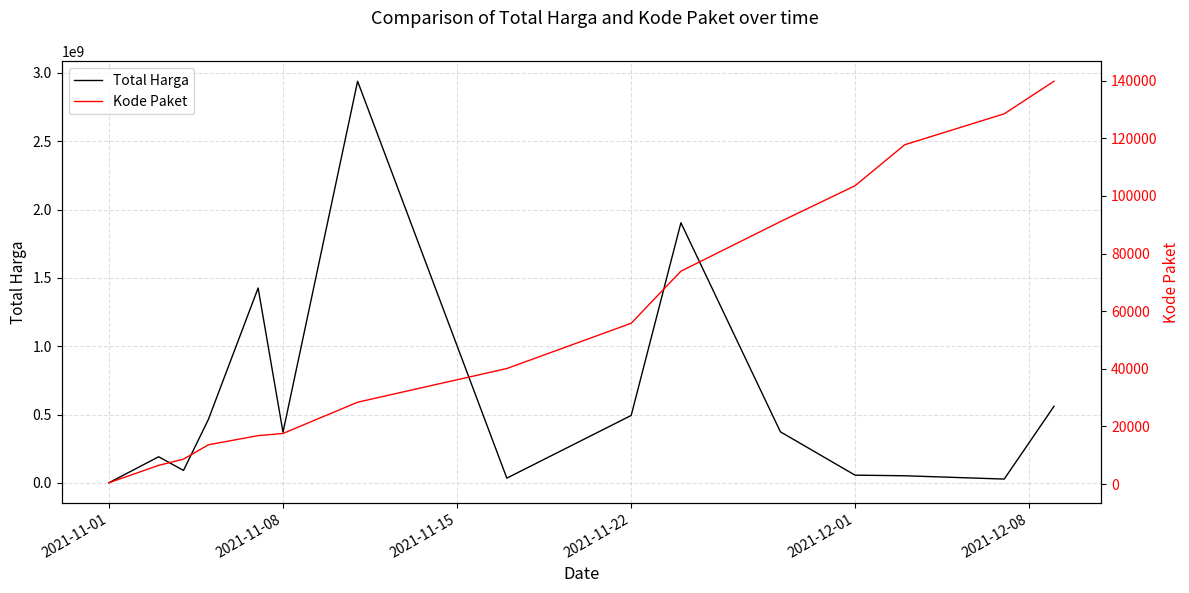

Which category has the lowest value in the Total Harga series?

2021-11-01